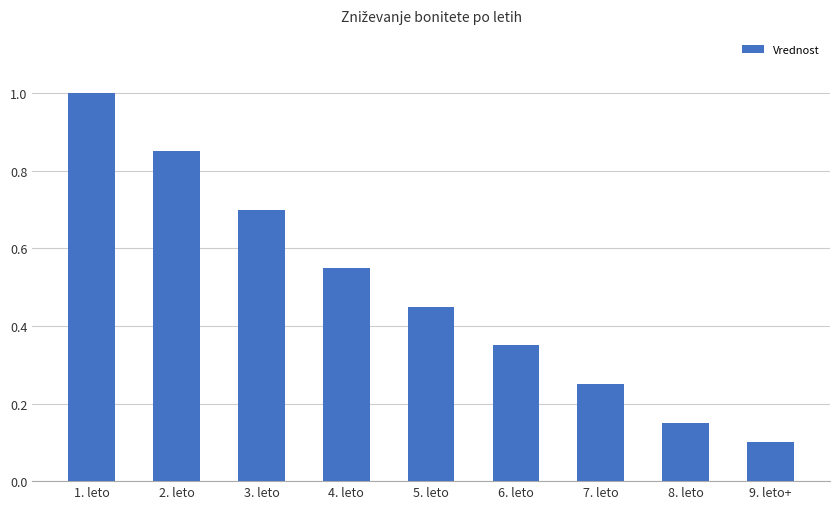

Which label corresponds to the largest value in the chart?

1. leto